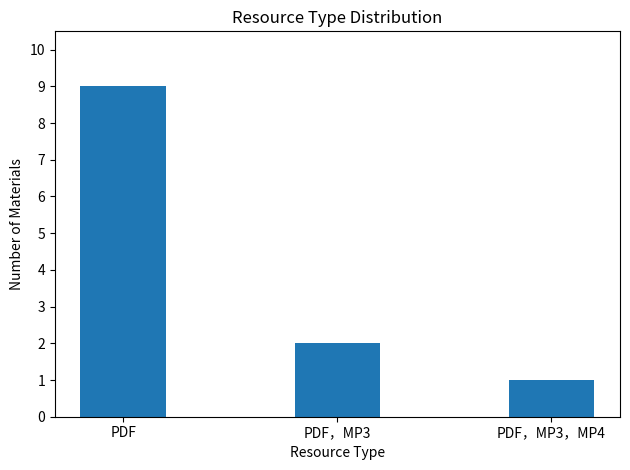

How many data points are less than 2?

1